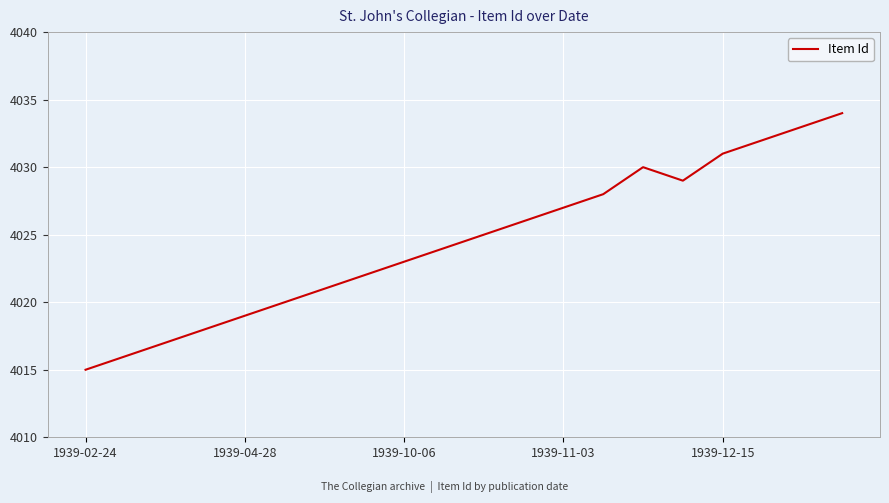

What is the difference between the maximum and minimum values?

19